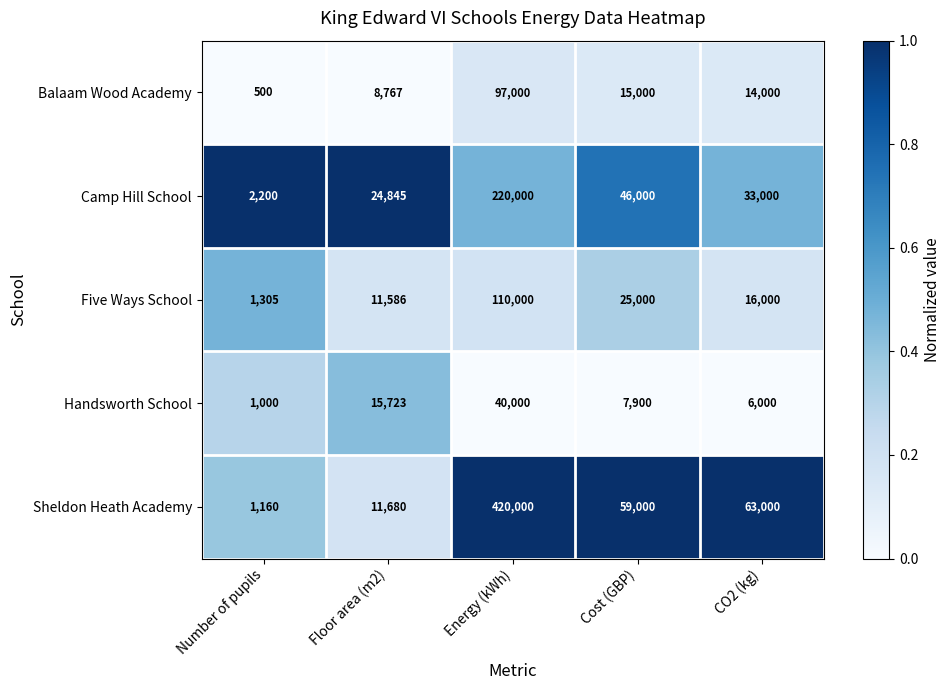

Where is Handsworth School nearest to the value 20500?

Floor area (m2)